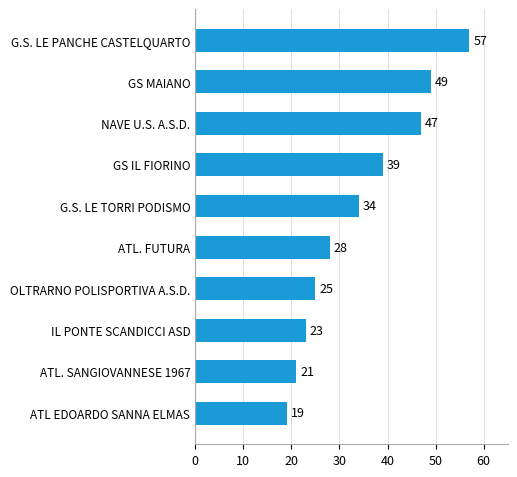

Count the number of data series in this chart.

1